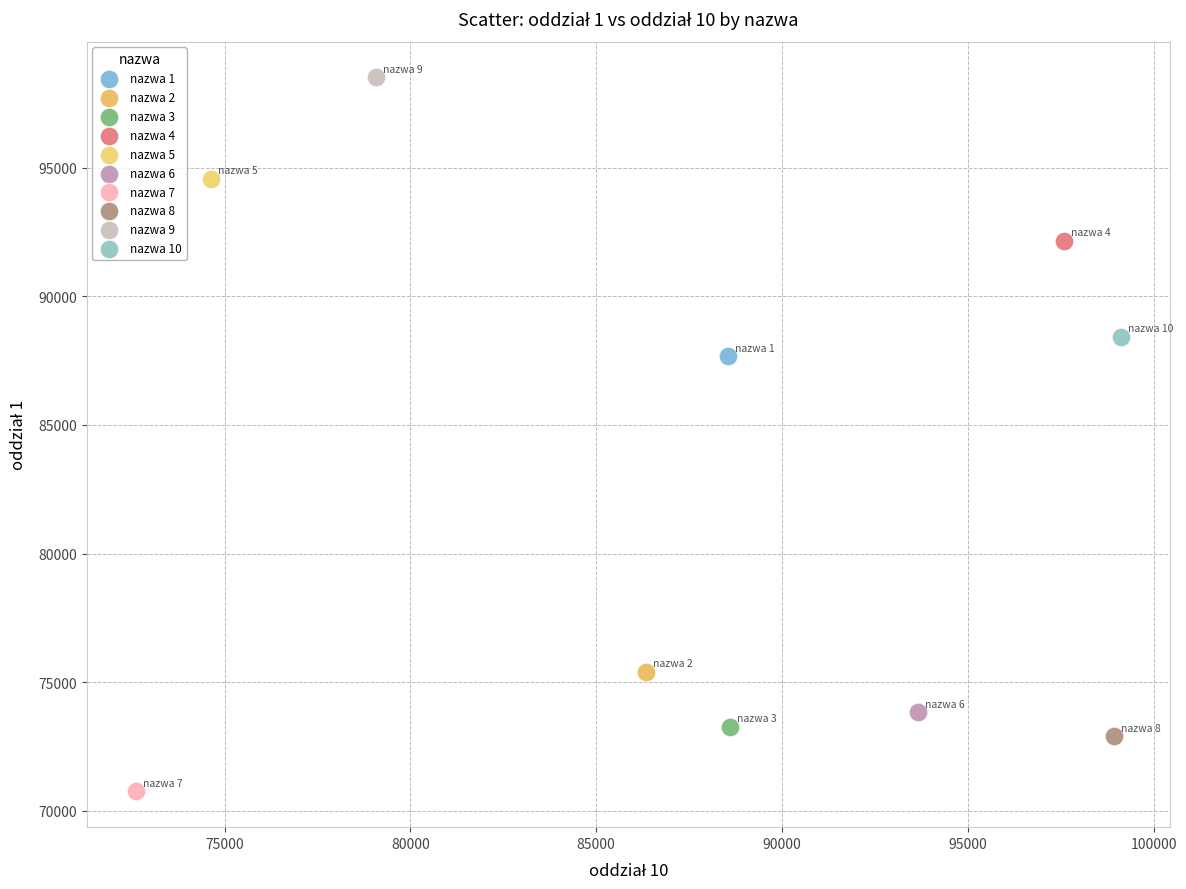

Which series reaches the minimum Y coordinate?

nazwa 7